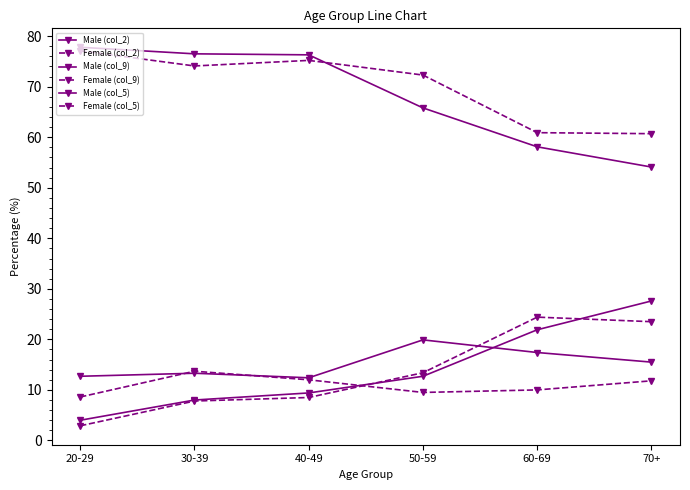

How many values in the Female (col_2) series exceed 11?

3